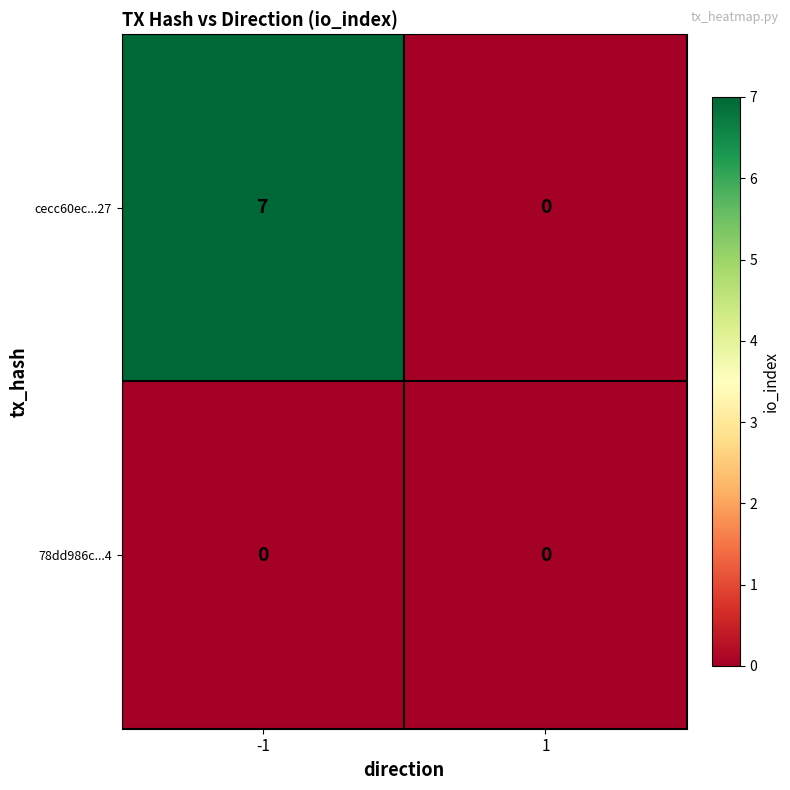

What is the highest value of the cecc60ec...27 series?

7